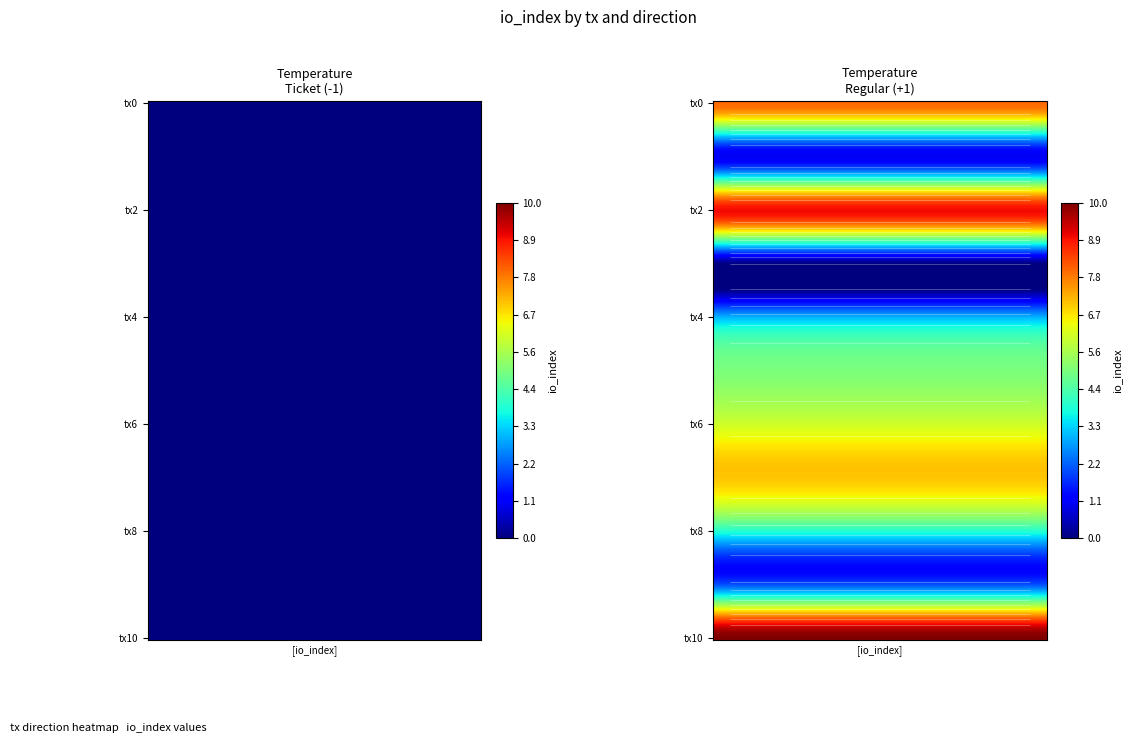

Reading right to left, transcribe all the data shown in this chart.

Ticket_-1: 10=0	9=0	8=0	7=0	6=0	5=0	4=0	3=0	2=0	1=0	0=0
Regular_1: 10=10	9=2	8=4	7=7	6=6	5=5	4=3	3=0	2=9	1=1	0=8